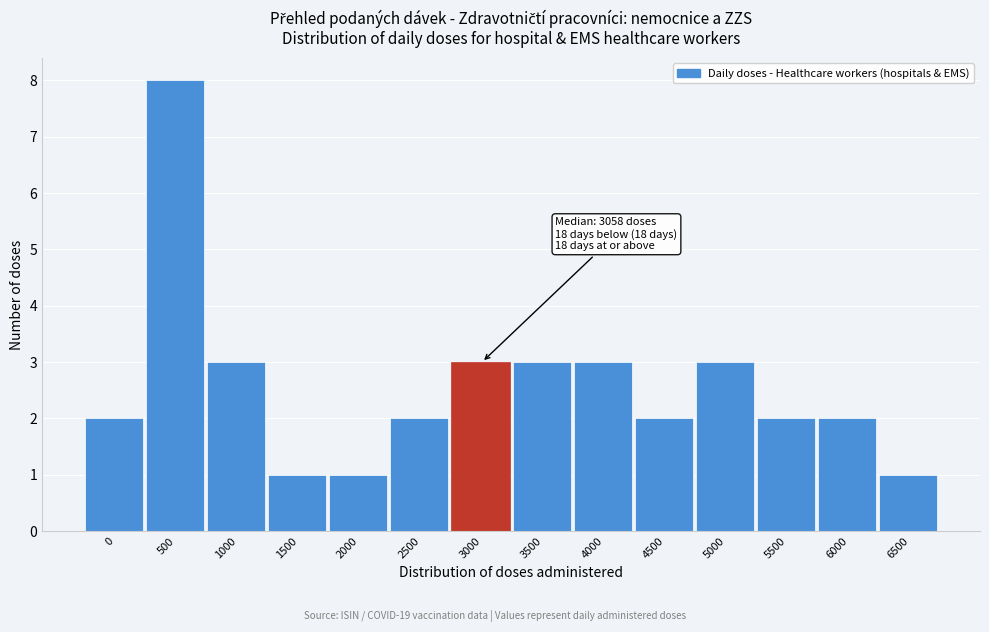

Reading left to right, transcribe all the data shown in this chart.

0=2	500=8	1000=3	1500=1	2000=1	2500=2	3000=3	3500=3	4000=3	4500=2	5000=3	5500=2	6000=2	6500=1